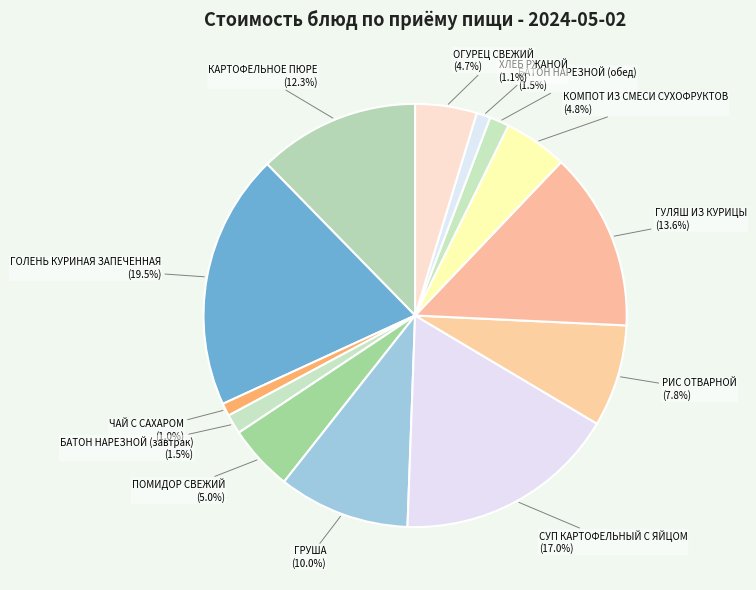

Count the number of slices in the pie.

13